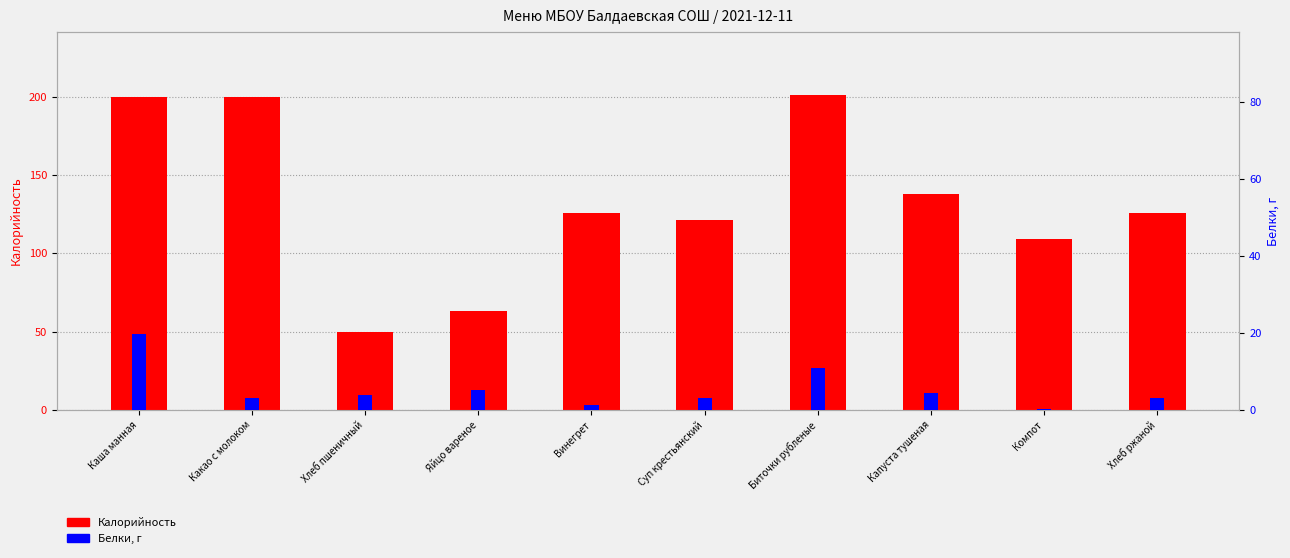

What is the spread (max minus min) of values at Каша манная?

180.4